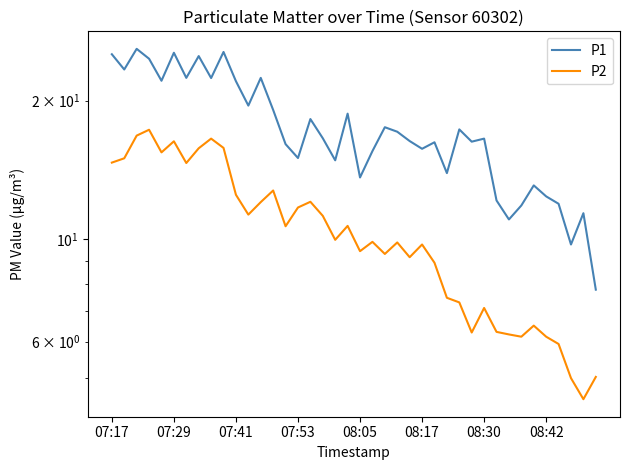

What is the value of the P1 point at the 2nd from the left?

23.4